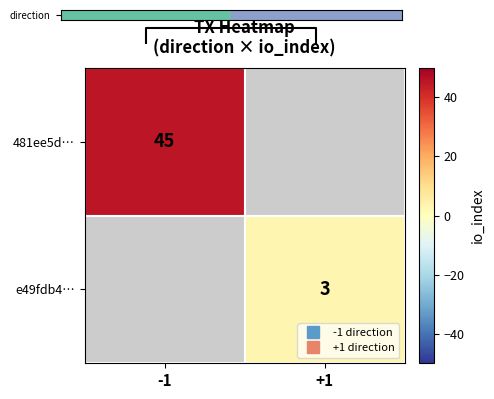

List the labels in order of e49fdb4… value, largest first.

-1, +1